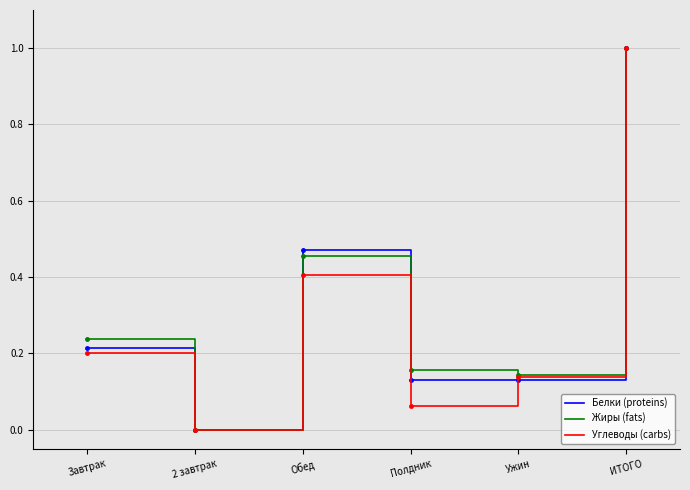

Which series changed the most between Завтрак and ИТОГО?

Углеводы (carbs)